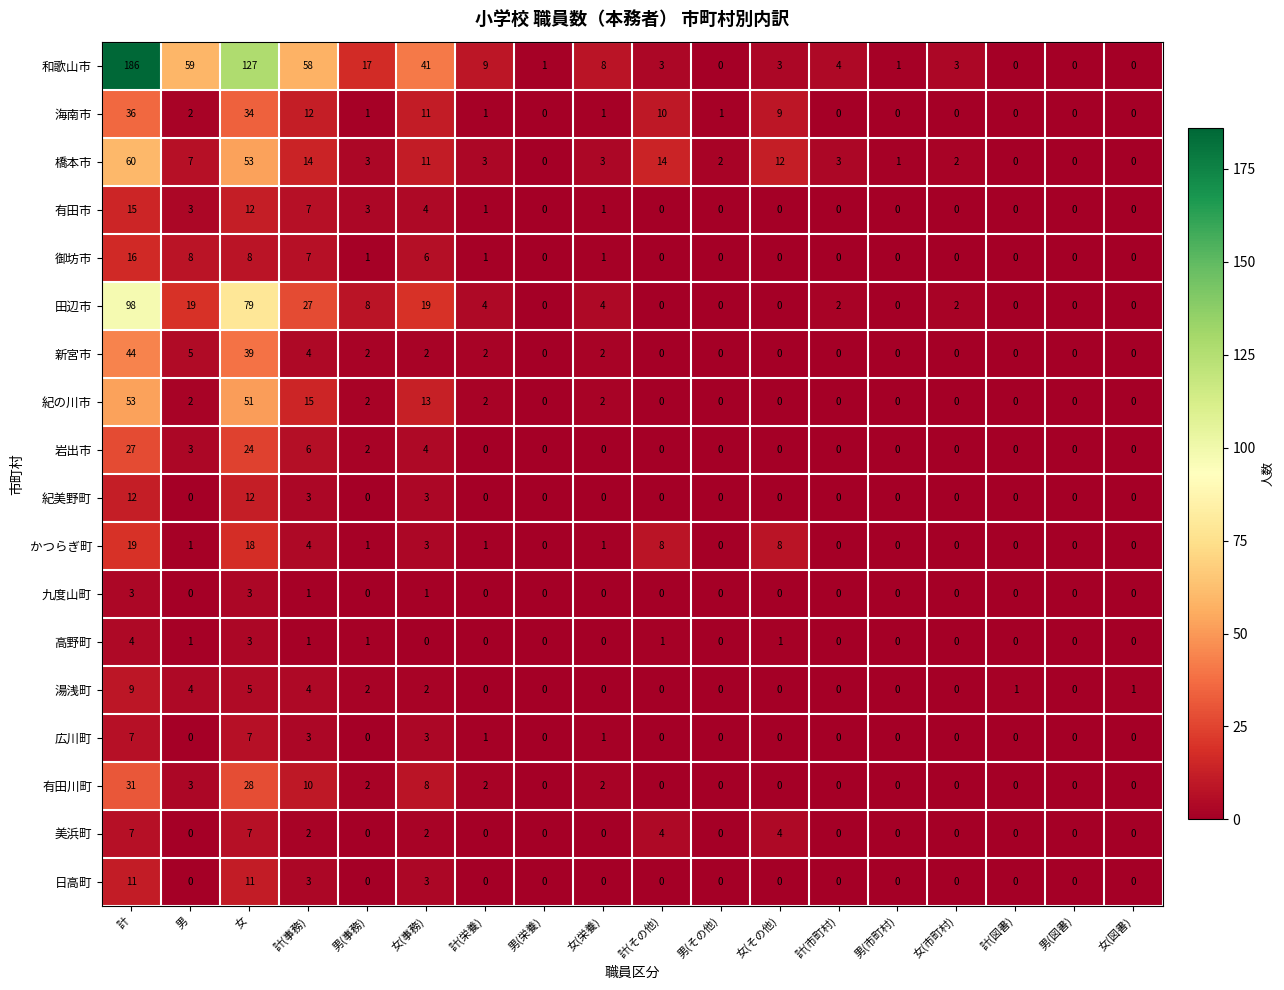

Is it true that 田辺市 equals 8 at 男(事務)?

True